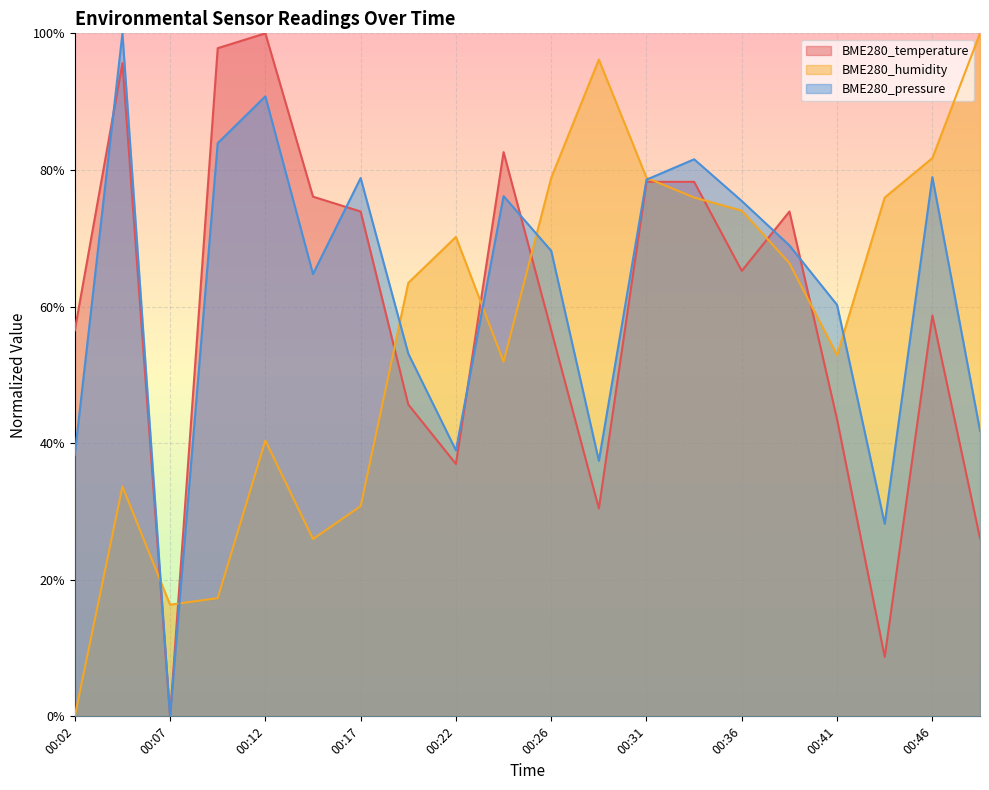

How many positive values does the BME280_humidity series have?

19